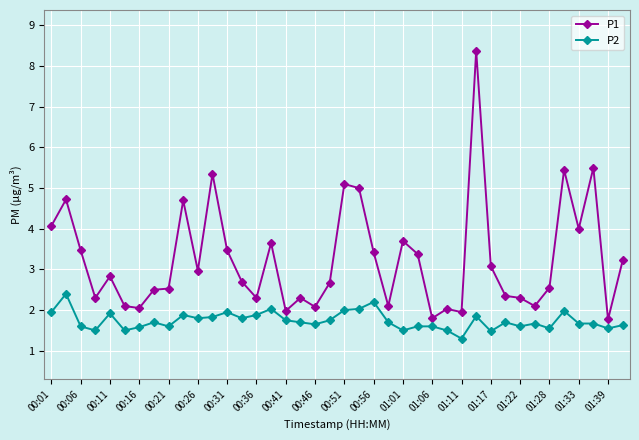

Which series has the largest total across all categories?

P1